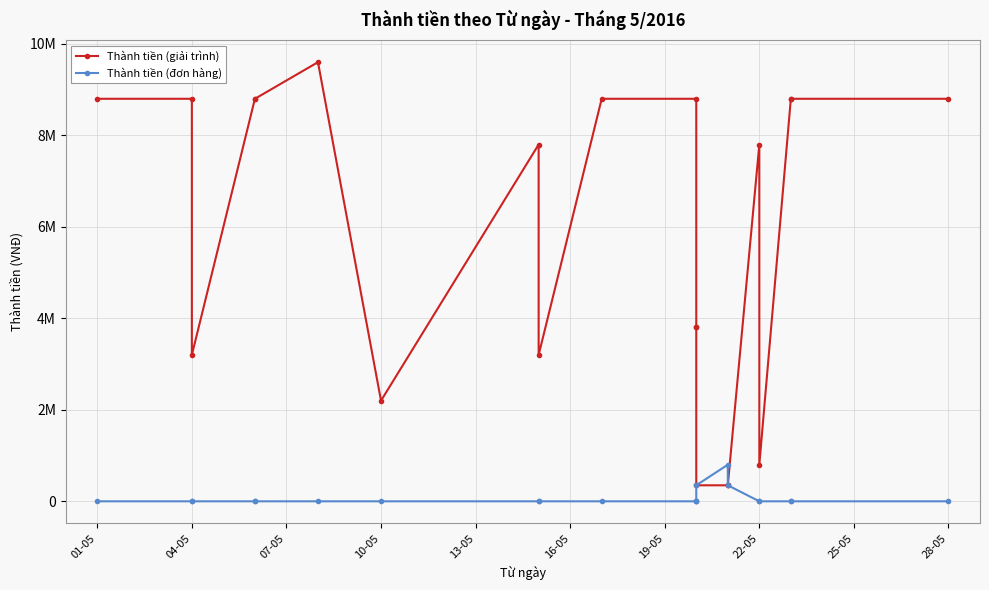

Is the value of Thành tiền (đơn hàng) at 04-05 greater than the value of Thành tiền (giải trình) at 22-05?

No